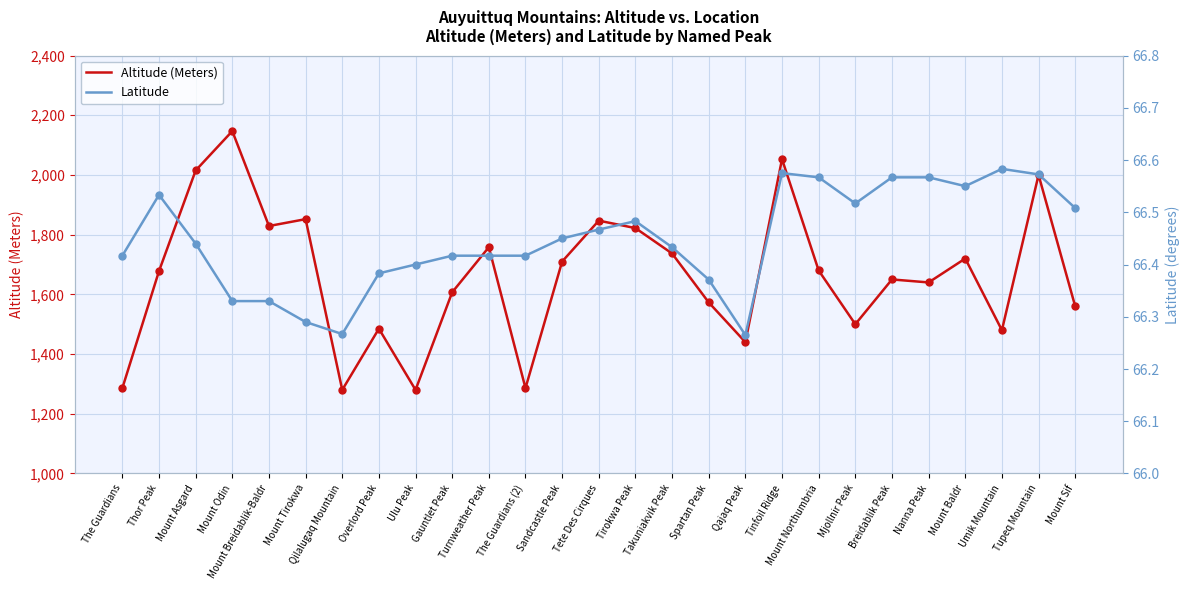

What is the total value across all series at Tete Des Cirques?

1913.5